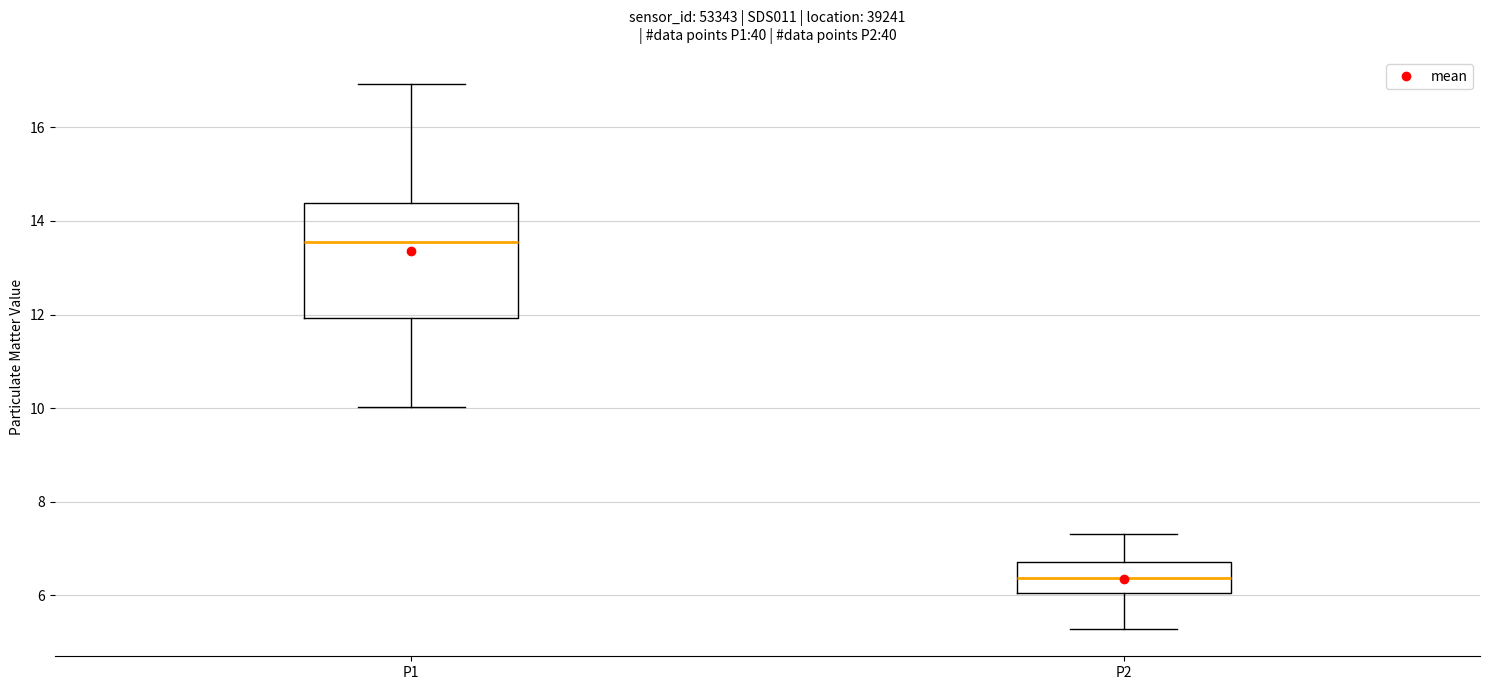

Reading left to right, read every box against the y-axis: the position of its median line, the range the box covers, and the ends of its whiskers. The values are not printed on the chart, so give them approximately, as read against the axis.

P1: median 13.6, box 12.0 to 14.4, whiskers 10.0 to 17.0
P2: median 6.4, box 6.0 to 6.8, whiskers 5.2 to 7.4